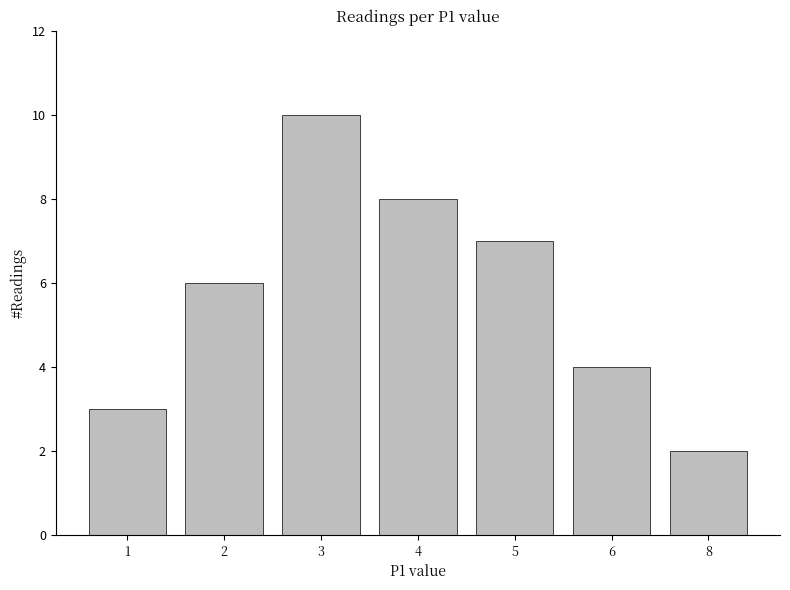

Which label corresponds to the largest value in the chart?

3